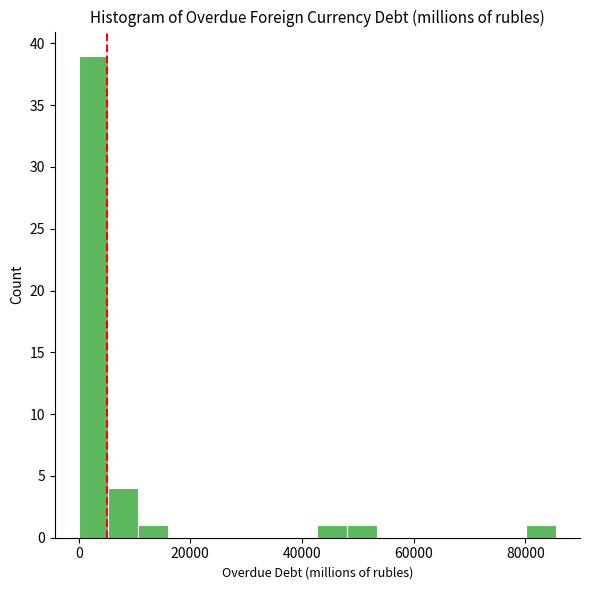

Read against the x-axis, roughly where is the centre of the tallest bar?

2000